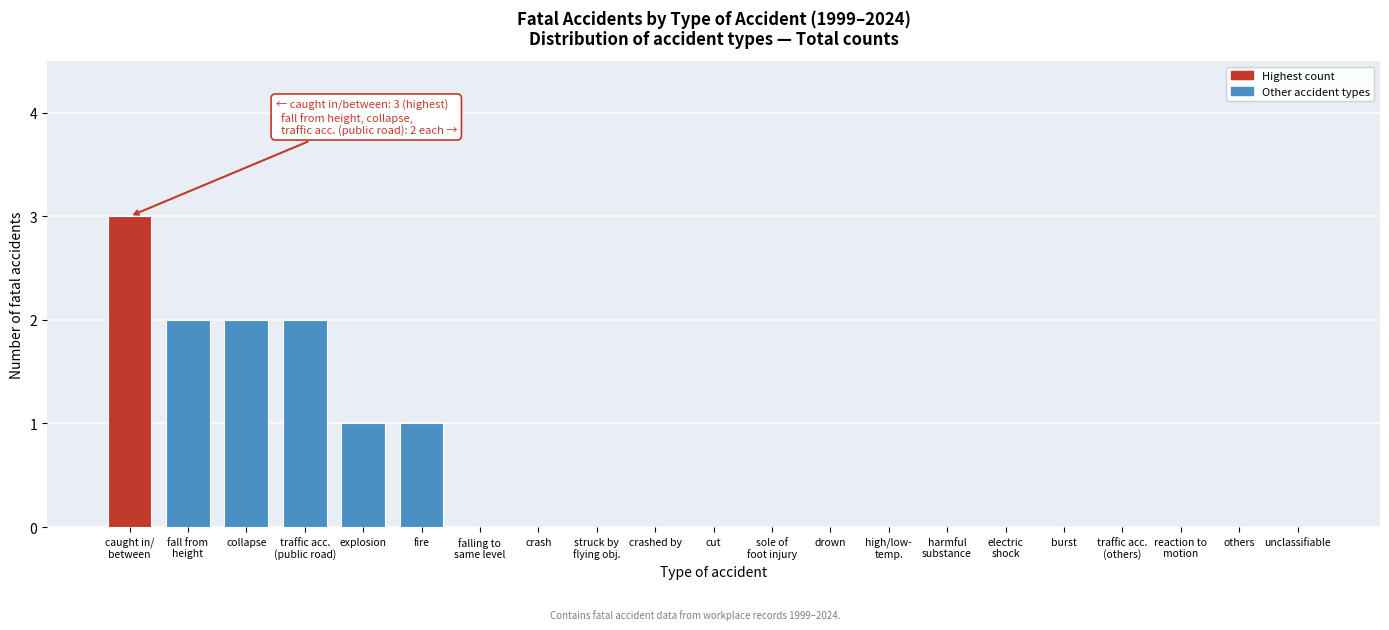

The chart shows a value of 1 at crash. True or false?

False